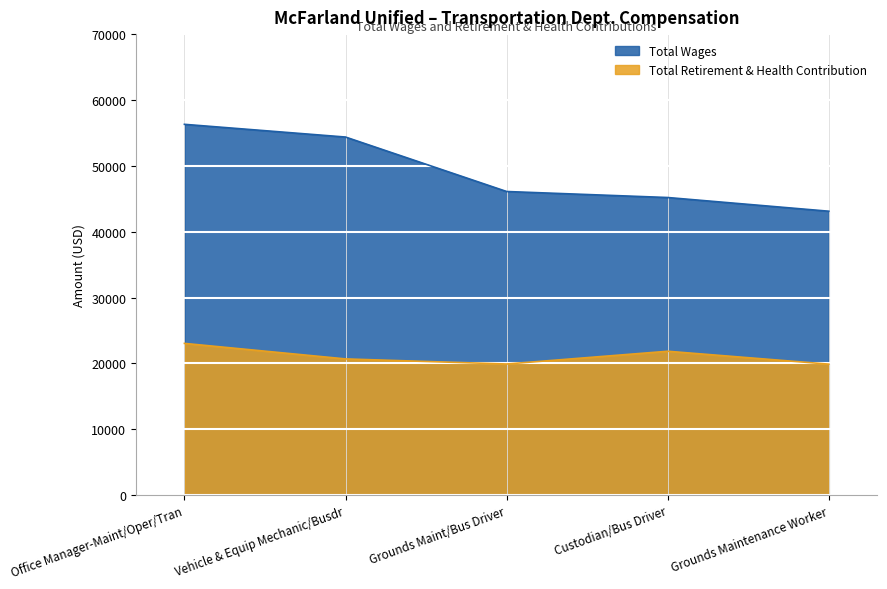

What is the difference between the maximum and minimum values in the Total Retirement & Health Contribution series?

3150